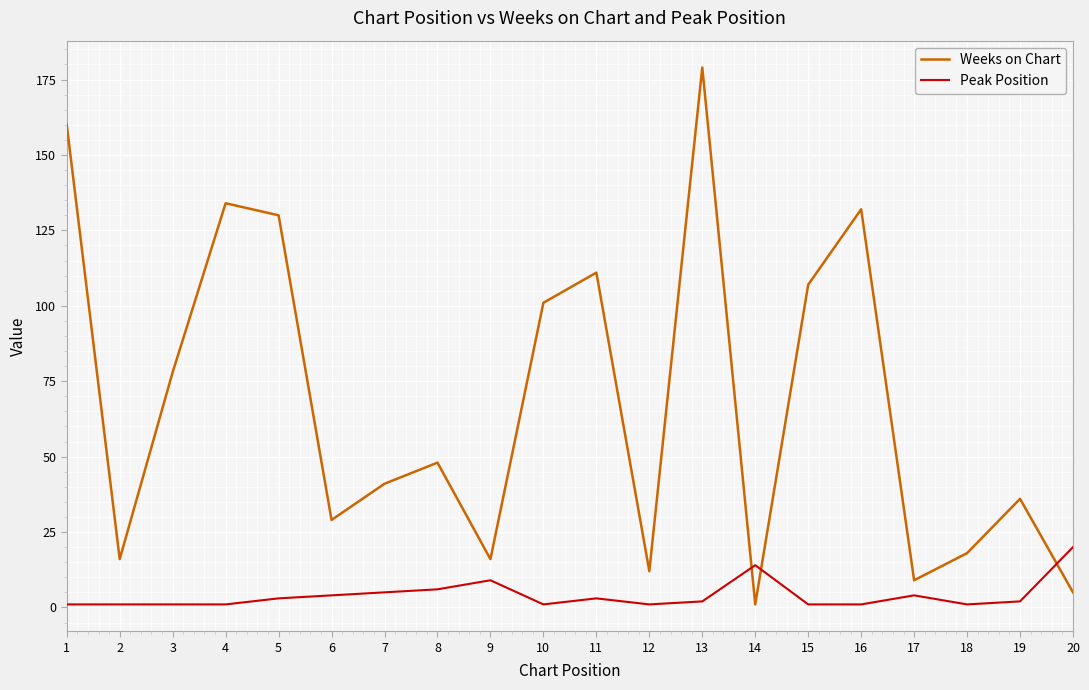

What is the spread (max minus min) of values at 1?

159